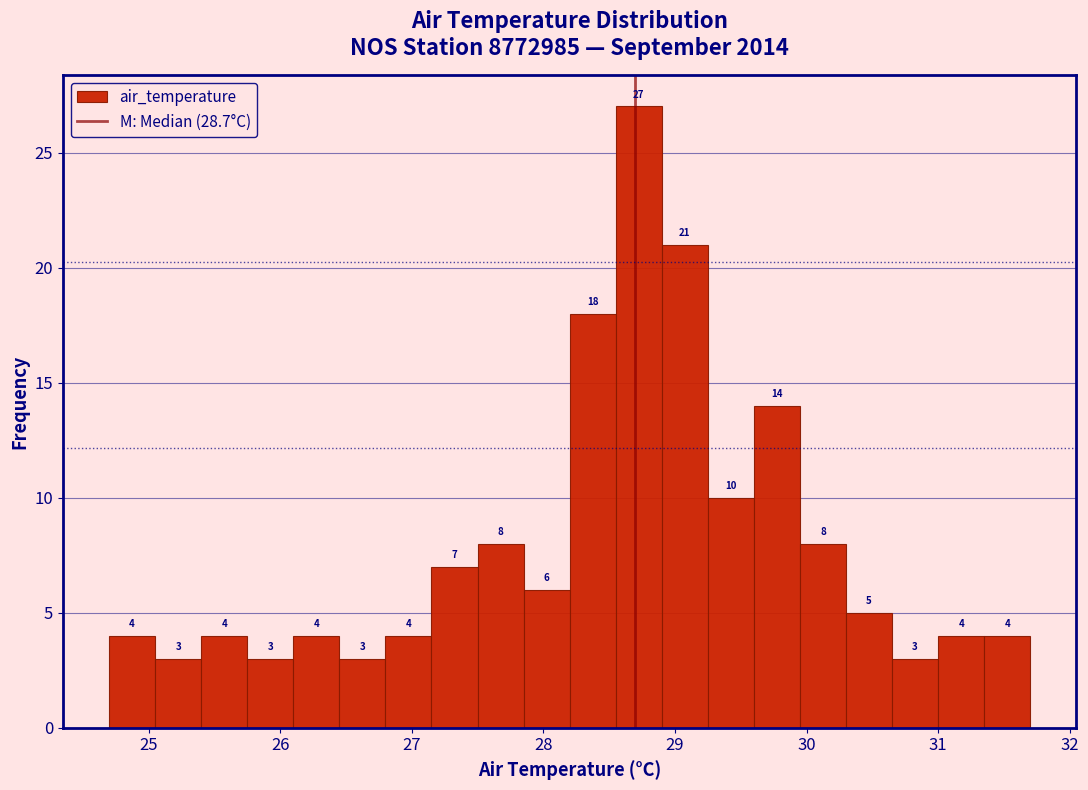

Read against the x-axis, roughly where is the centre of the tallest bar?

28.7